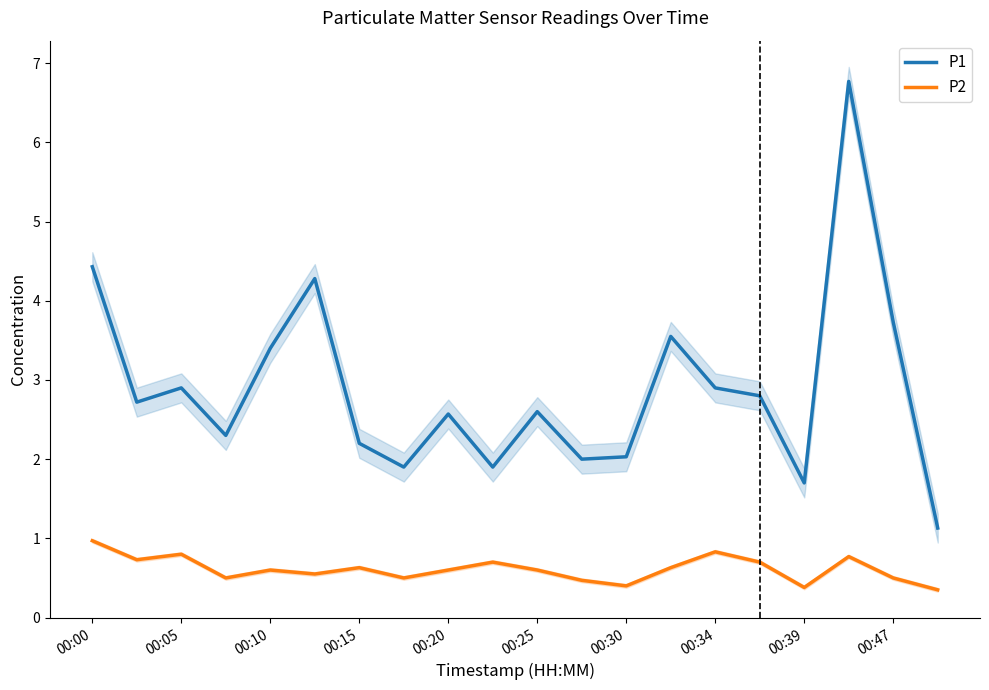

The P1 series shows 2.0 at 00:30. True or false?

True